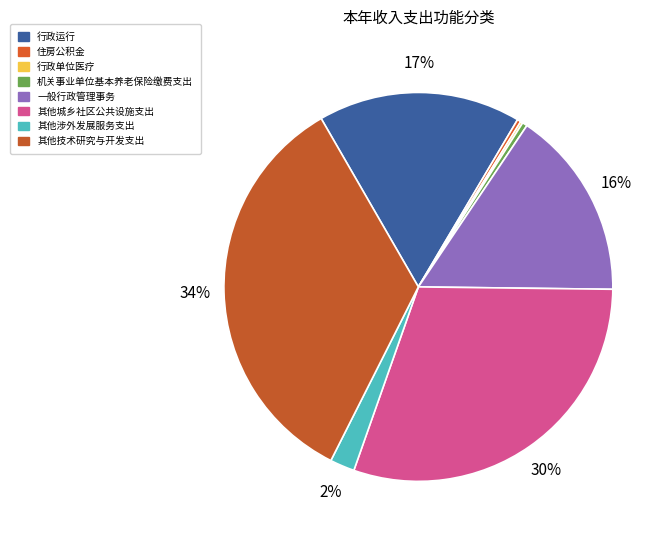

Count the number of slices in the pie.

8